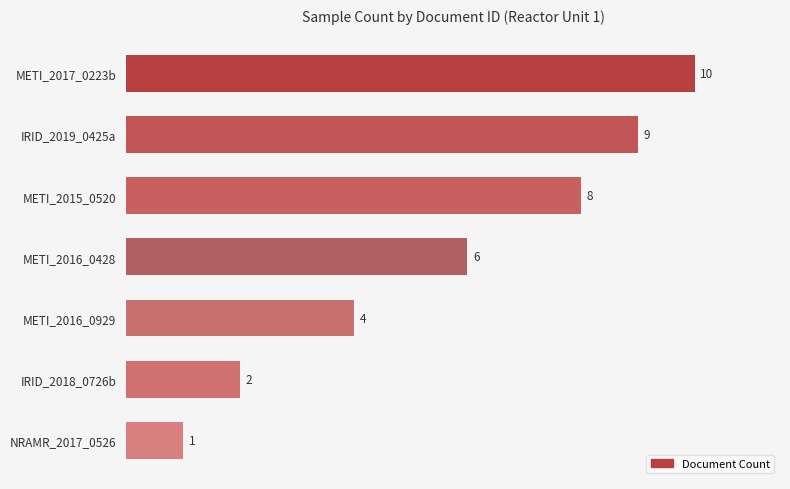

Rank the categories by value from lowest to highest.

NRAMR_2017_0526, IRID_2018_0726b, METI_2016_0929, METI_2016_0428, METI_2015_0520, IRID_2019_0425a, METI_2017_0223b